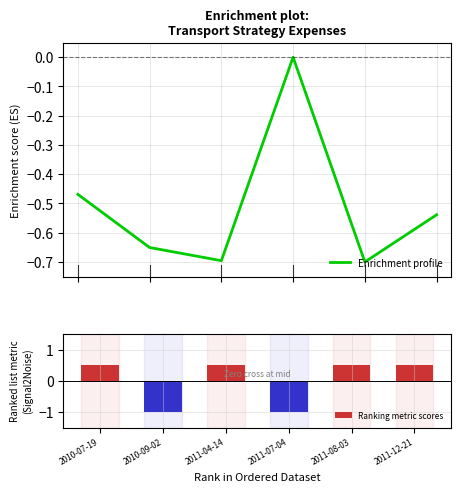

Count the Ranking metric scores values in the range 0 to 1.

4